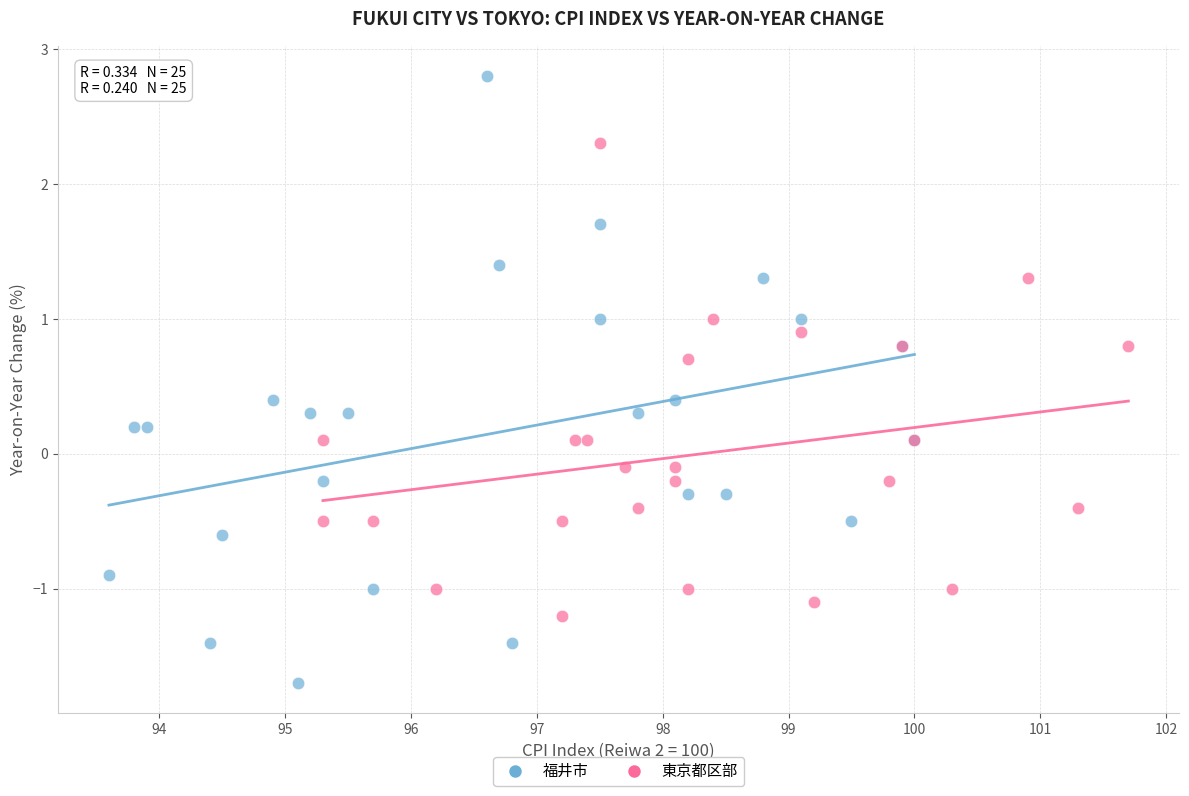

Which series contains the highest Y value?

福井市